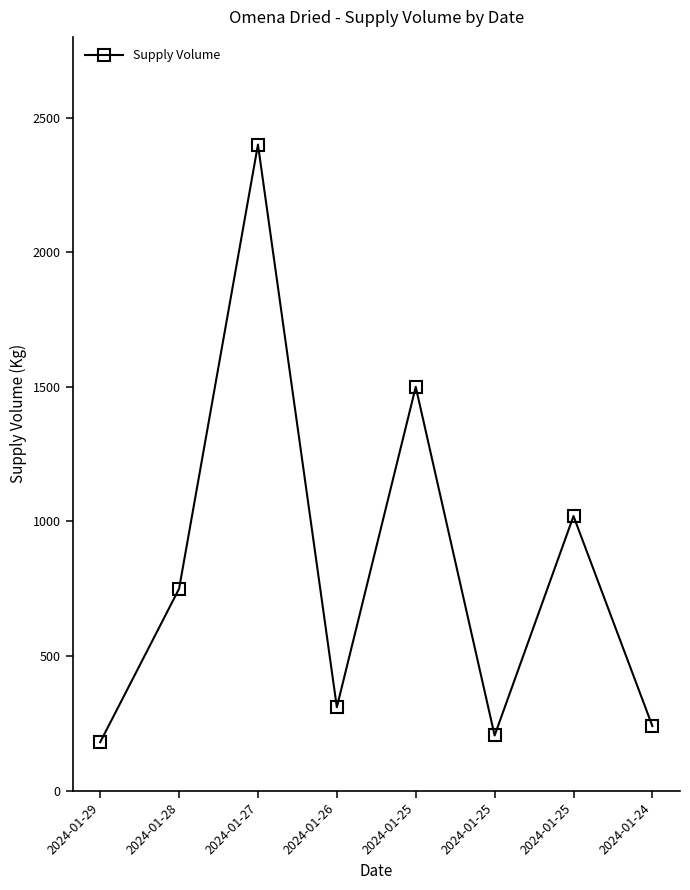

Which has a higher value, 2024-01-26 or 2024-01-24?

2024-01-26